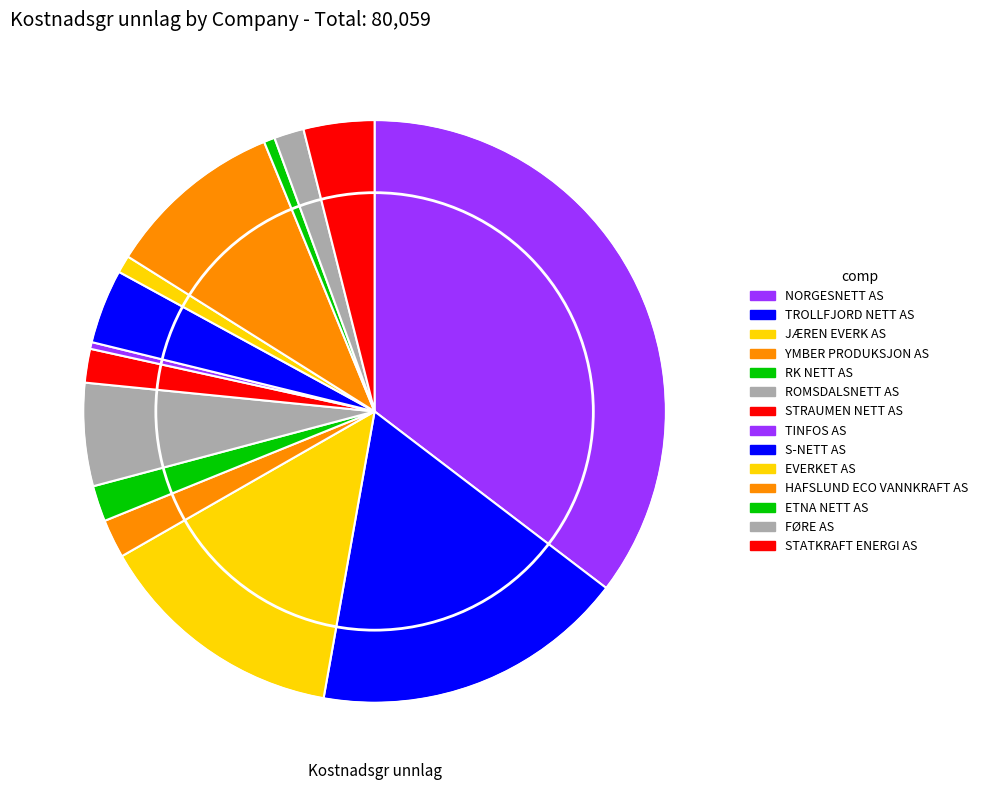

How many segments does this pie chart have?

14